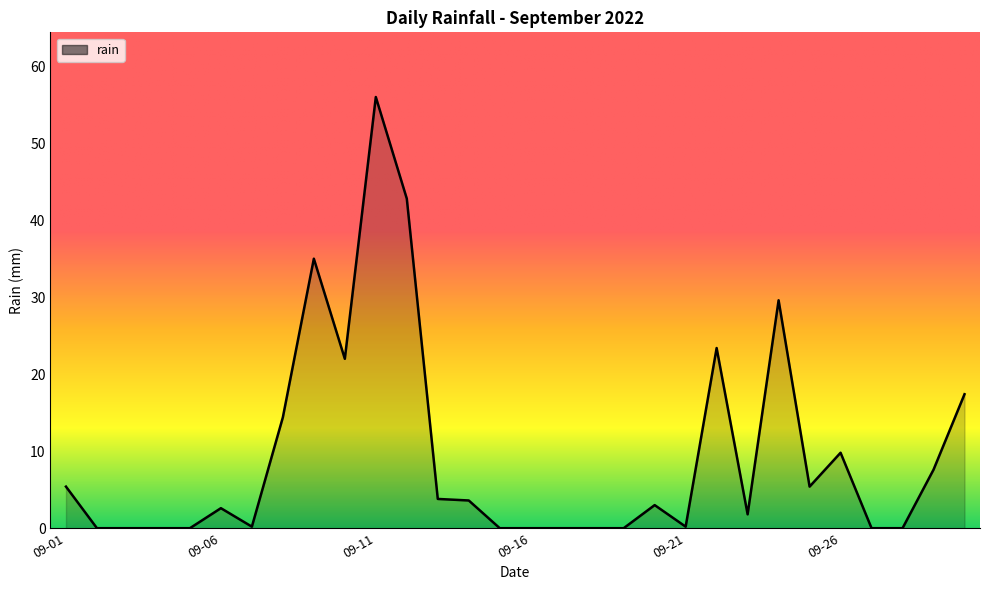

What is the difference between the maximum and minimum values?

56.0